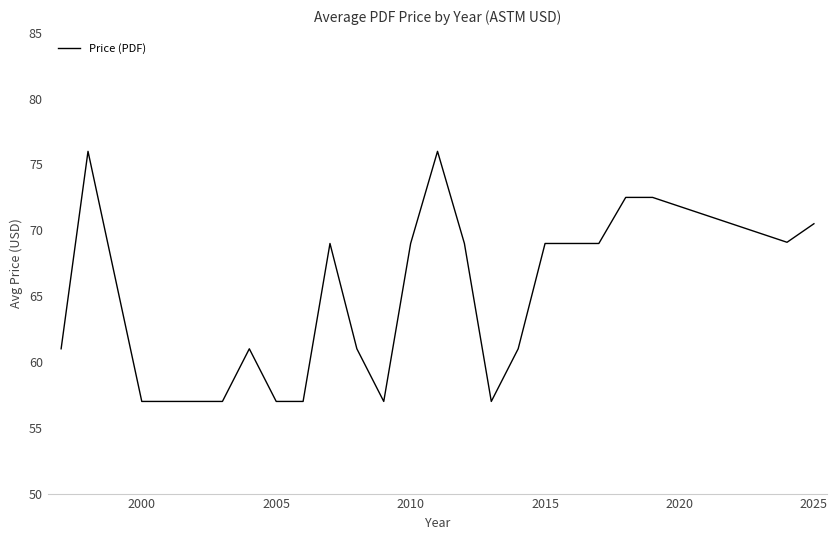

What is the minimum value shown in the chart?

57.0